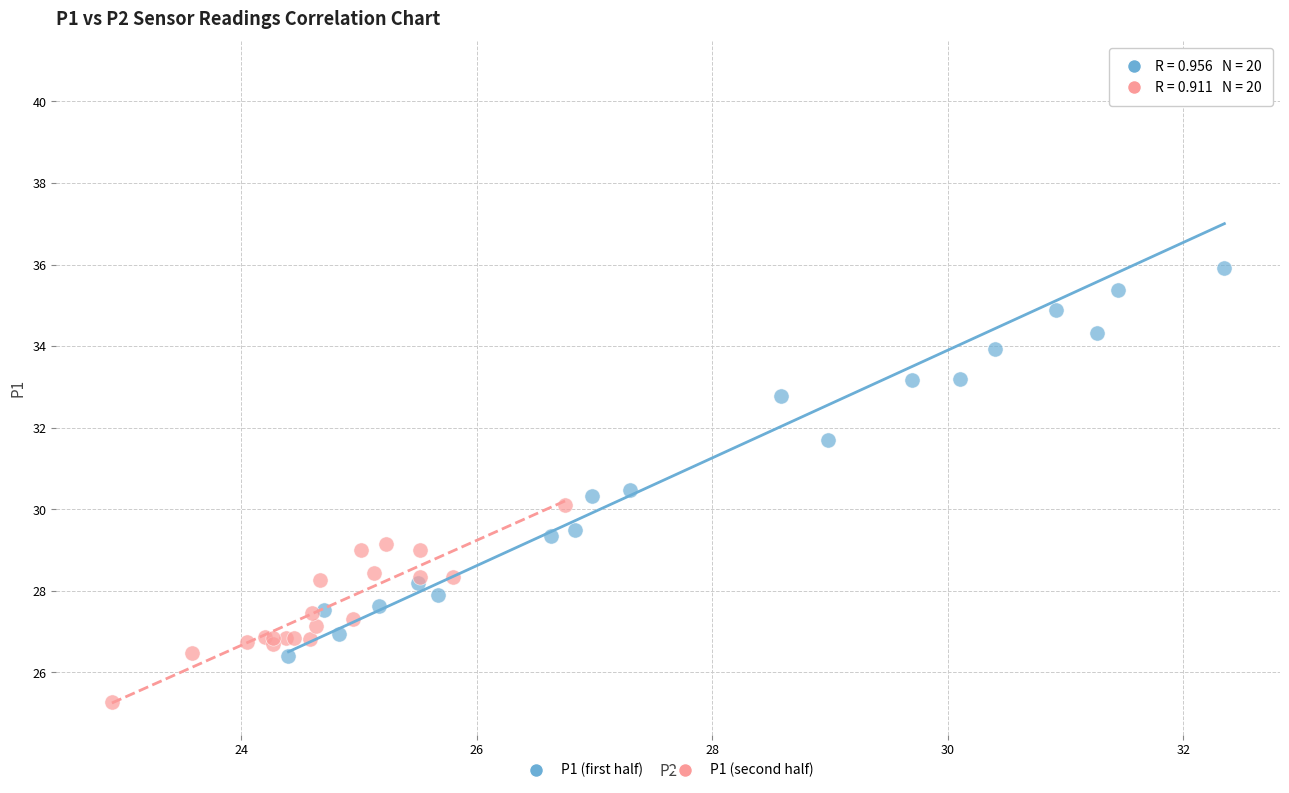

Which series has the largest Y range (max minus min)?

P1 (first half)